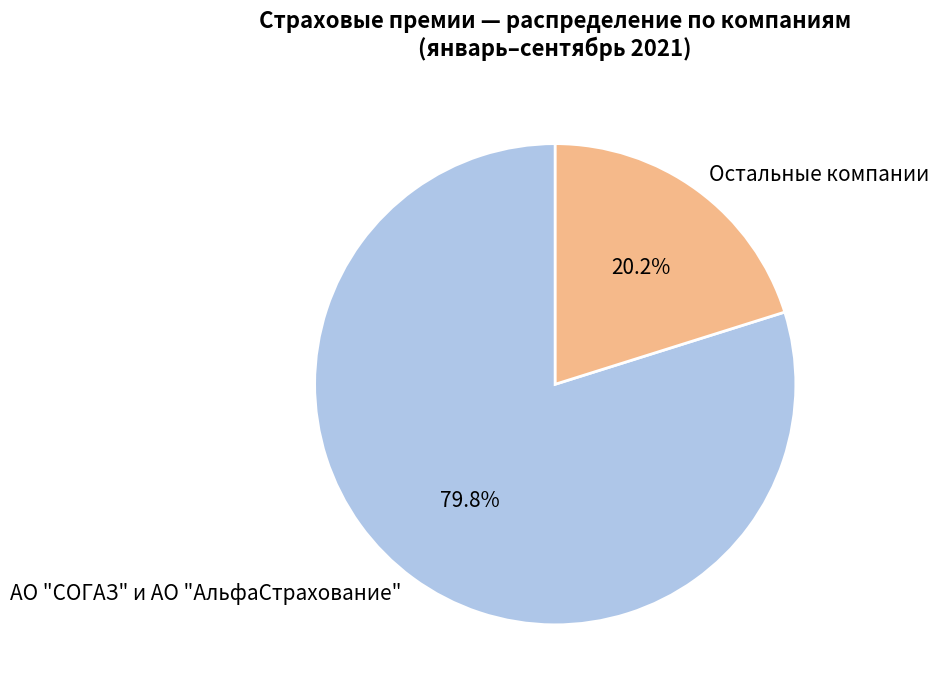

Rank the categories by value from highest to lowest.

АО "СОГАЗ" и АО "АльфаСтрахование", Остальные компании